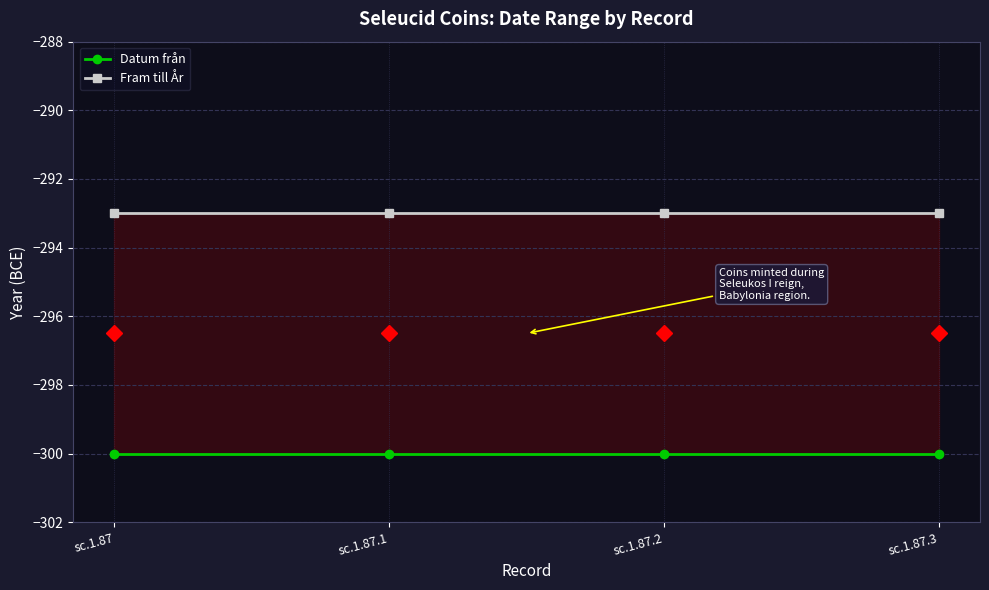

What is the value of the Fram till År point at the 4th from the left?

-293